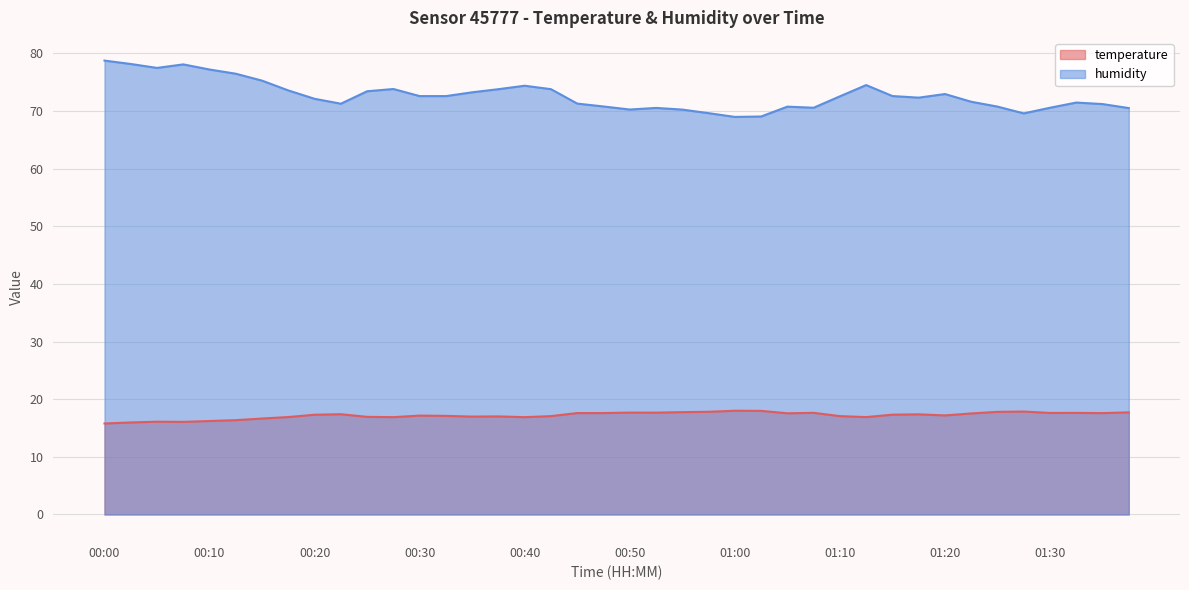

How many data points in humidity are less than 72?

18